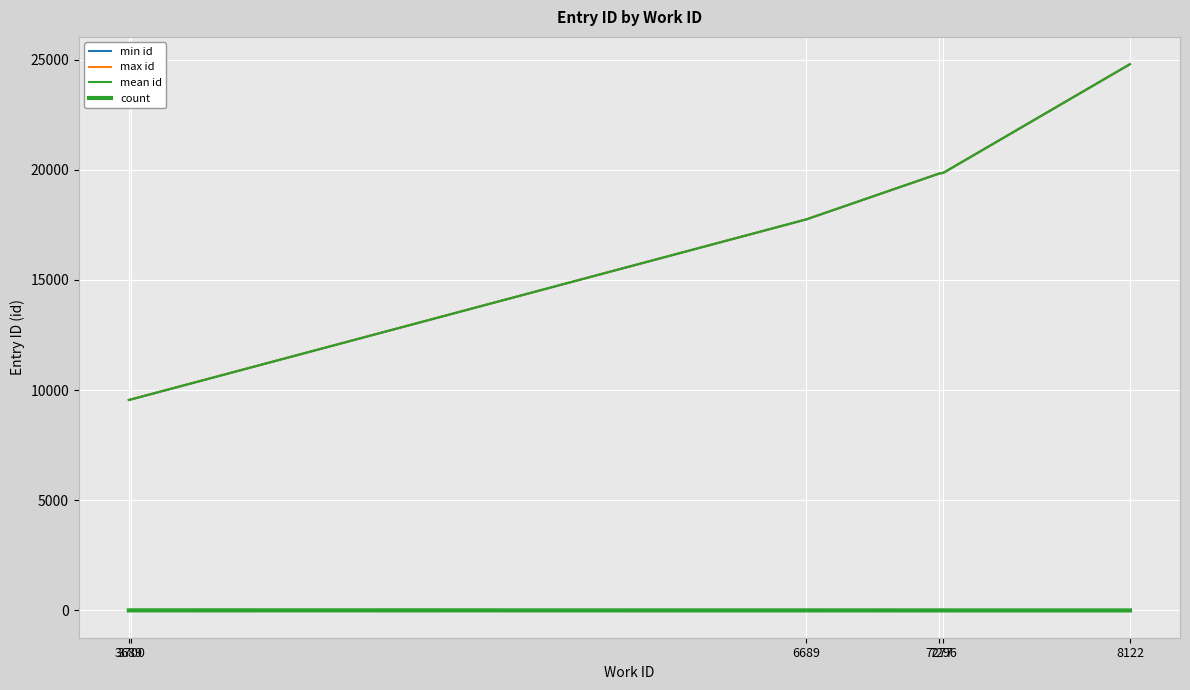

What is the highest value of the mean id series?

24796.0